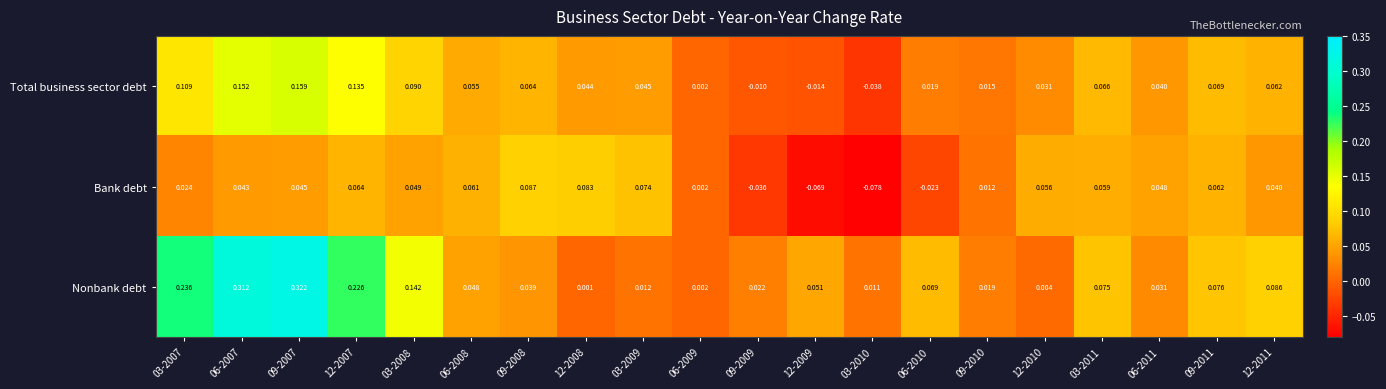

Which series has the largest total across all categories?

Nonbank debt